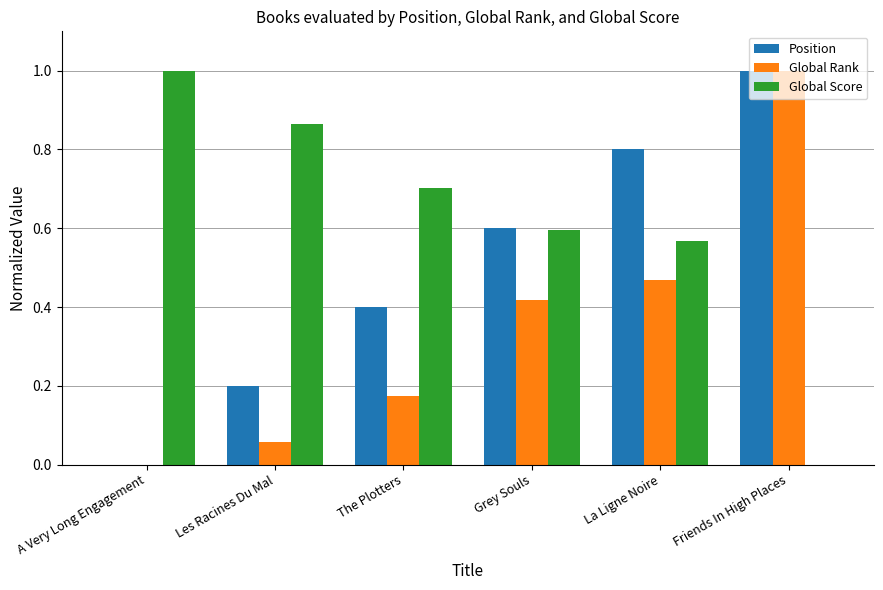

The value of Global Score at Grey Souls is 0.2. True or false?

False